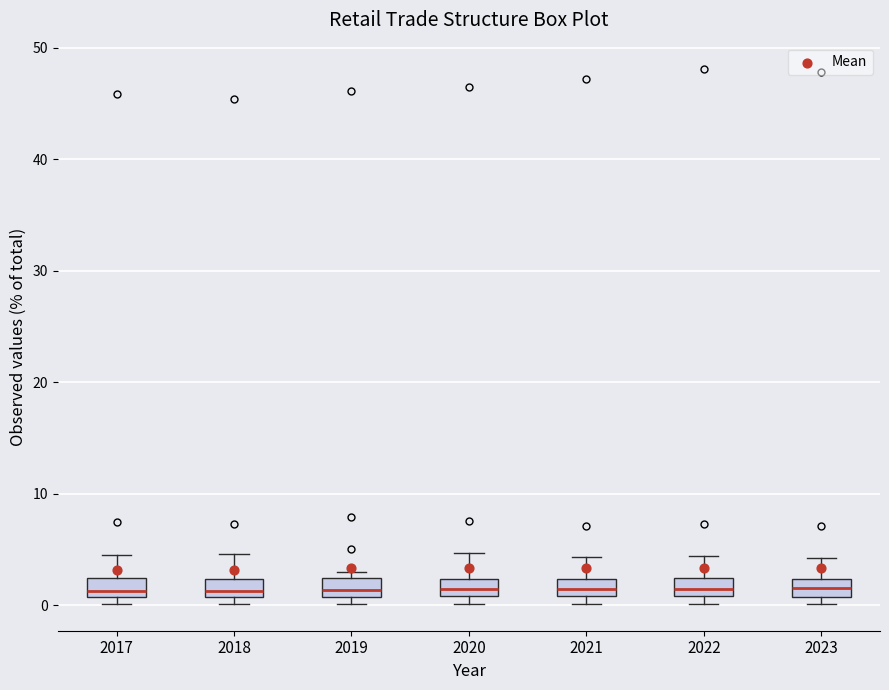

Where is the lower edge of the box at x = 2023 on the y-axis? The values are not printed on the chart, so give them approximately, as read against the axis.

1